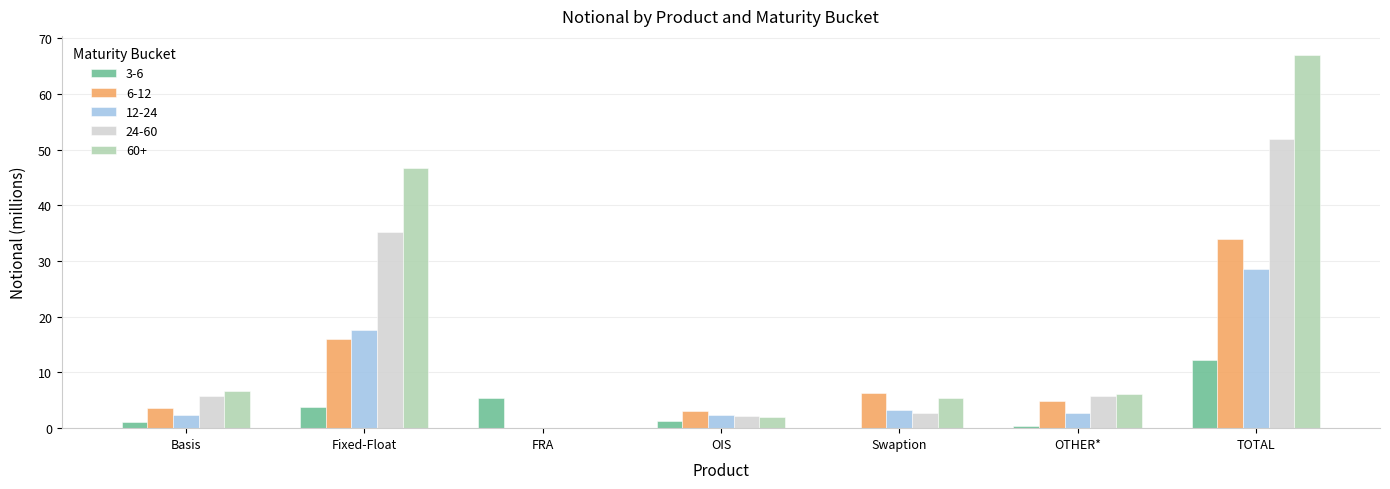

Is the value of 3-6 at OIS greater than the value of 6-12 at OIS?

No